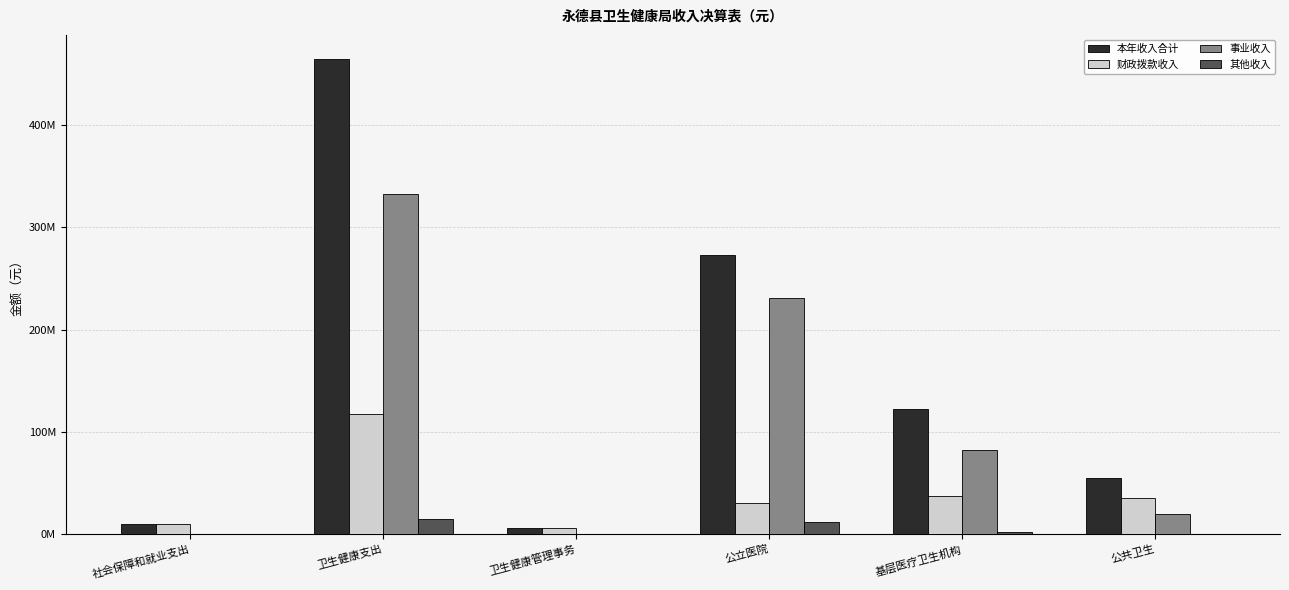

What is the label of the 2nd bar from the right?

基层医疗卫生机构